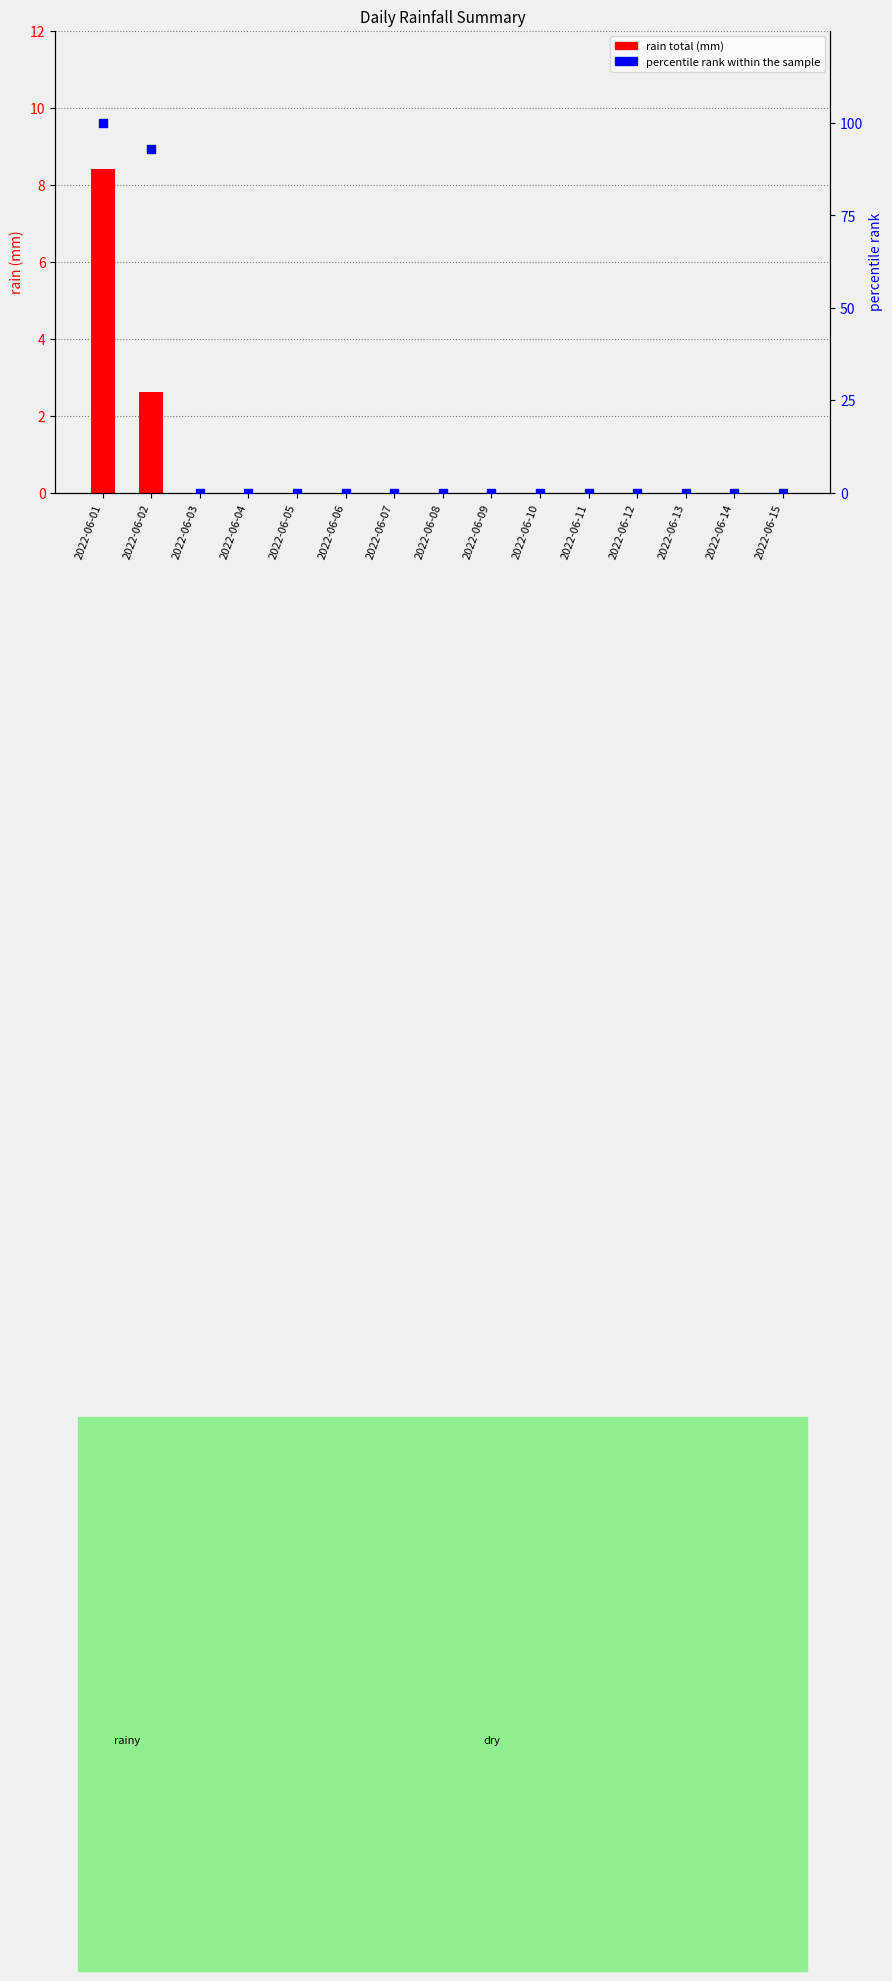

Which series has the largest Y range (max minus min)?

percentile rank within the sample